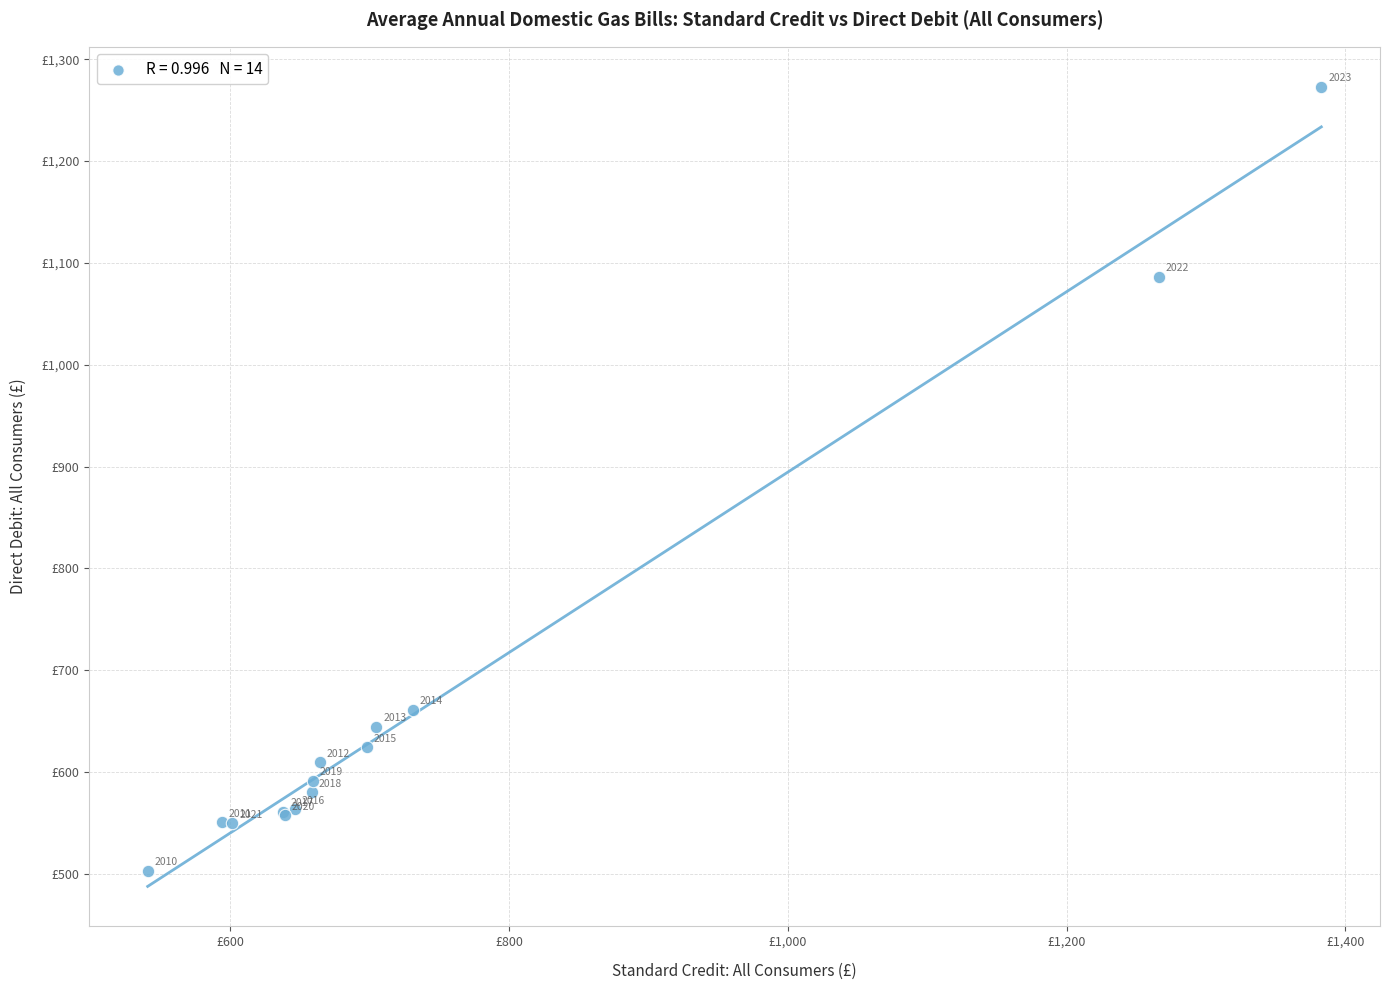

What Y value in the scatter plot is closest to 888?

1086.2